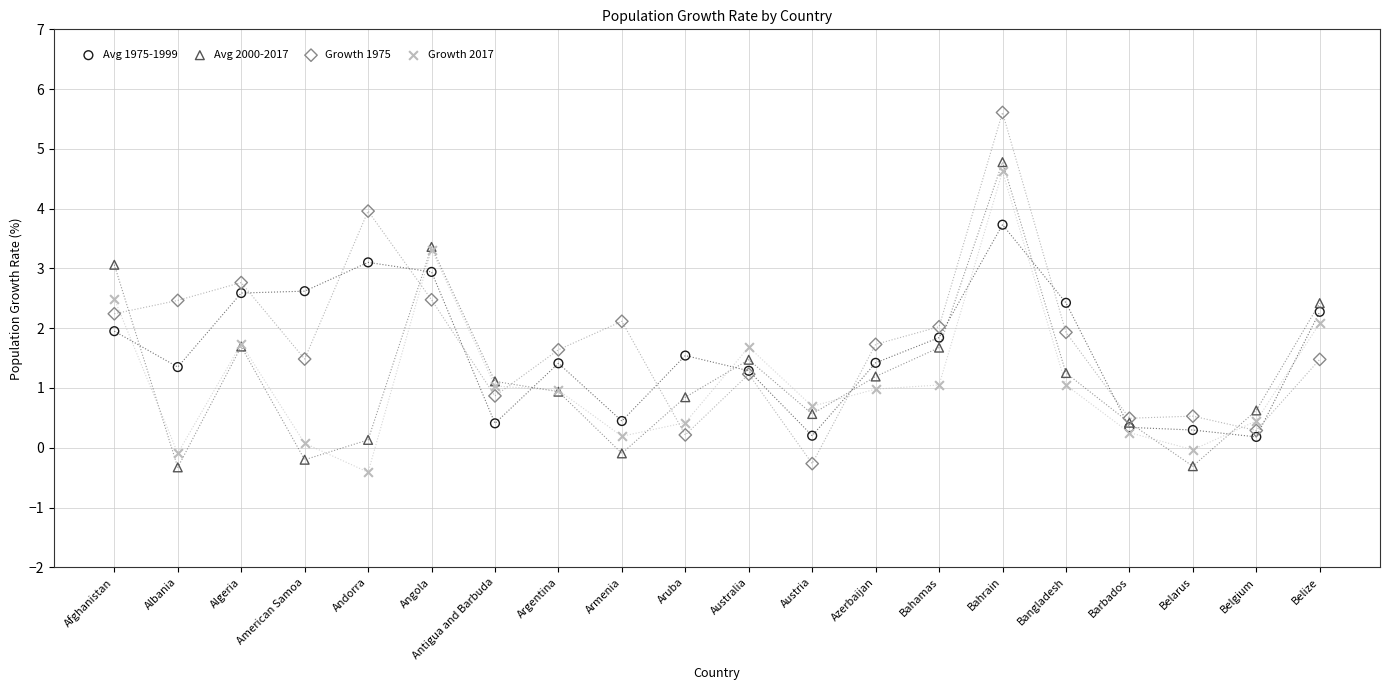

Which series reaches the maximum Y coordinate?

Growth 1975